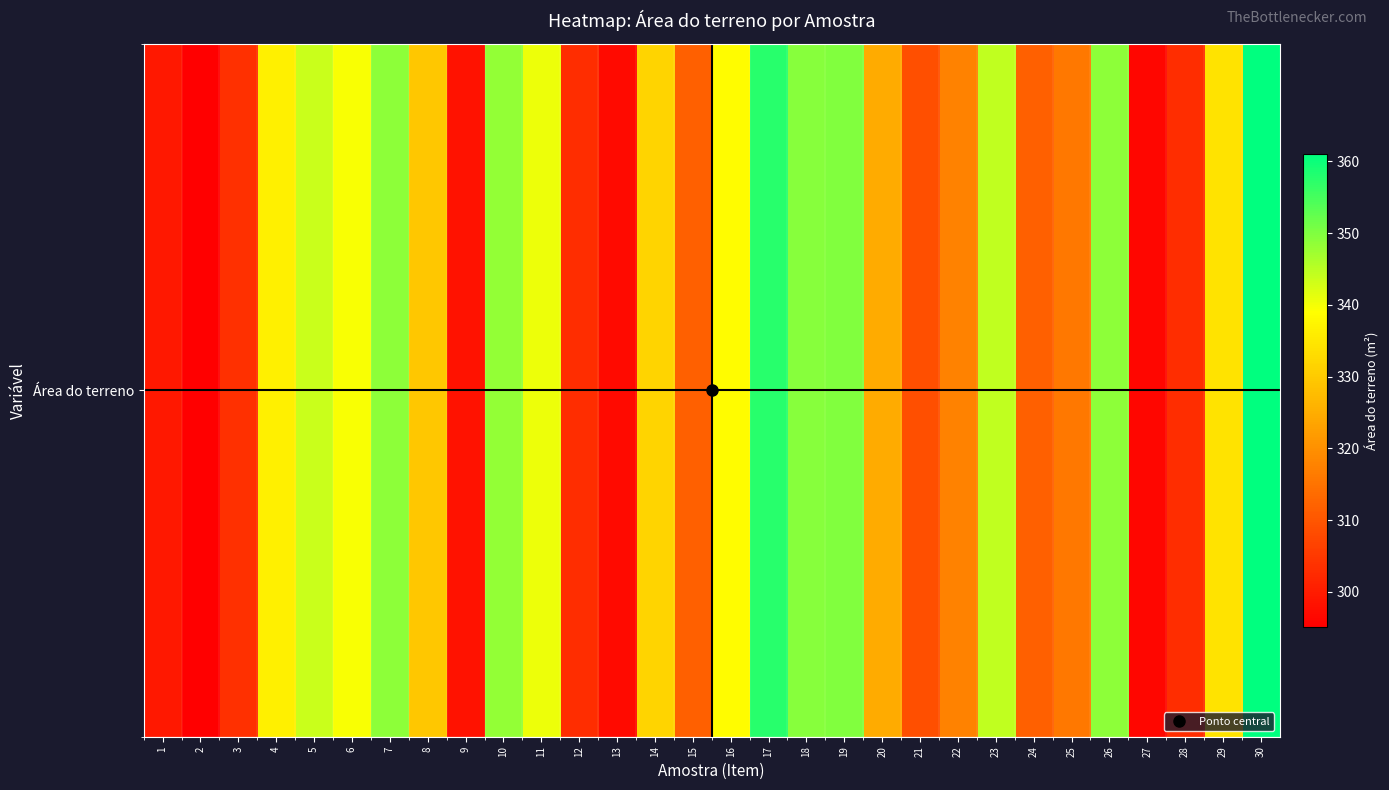

Rank the categories by value from lowest to highest.

2, 27, 13, 9, 1, 12, 28, 3, 21, 24, 15, 25, 22, 20, 8, 14, 29, 4, 16, 6, 11, 5, 23, 10, 26, 7, 18, 19, 17, 30